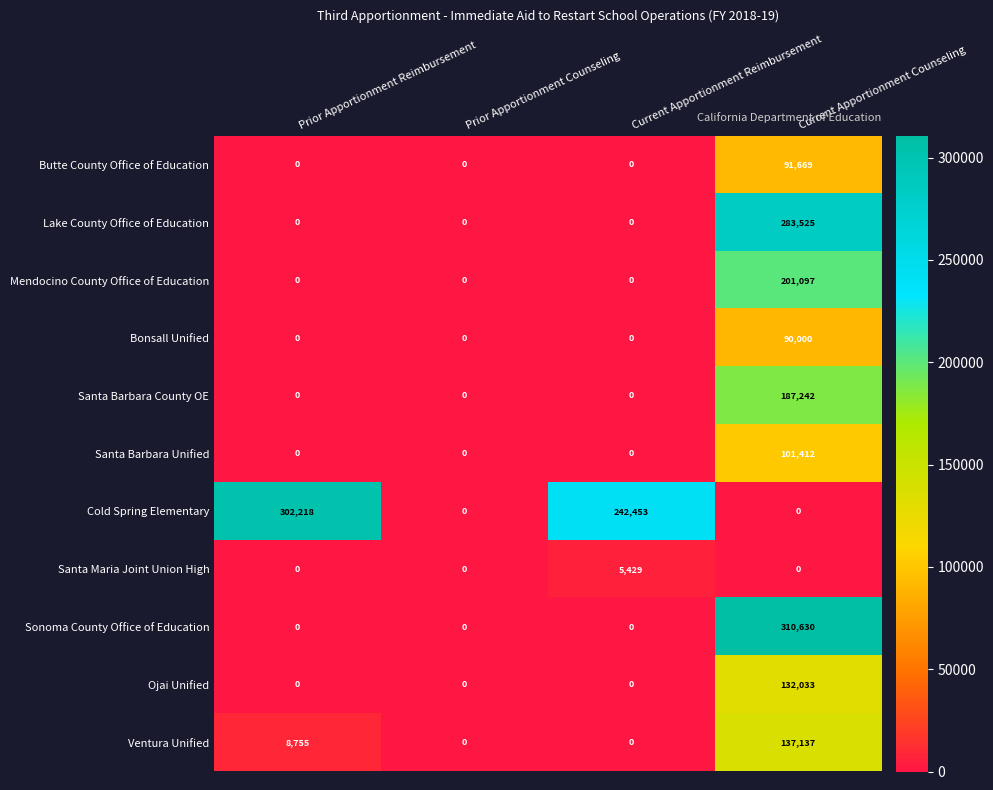

Count the Cold Spring Elementary values in the range 0 to 302218.

4